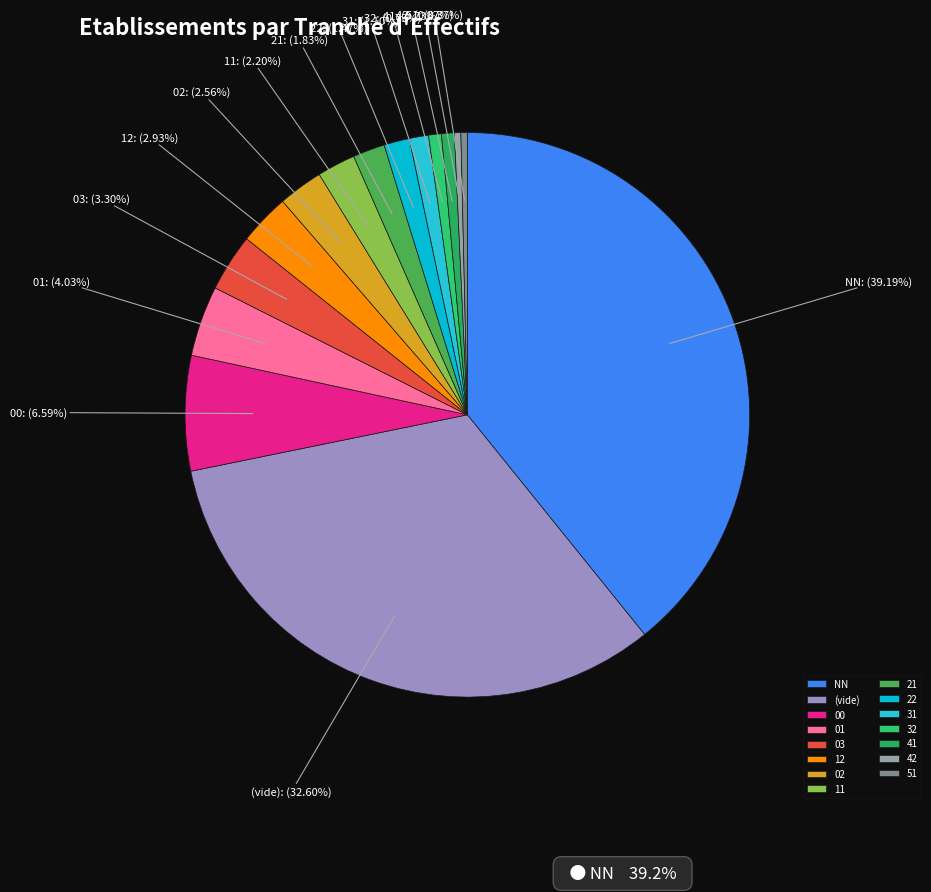

True or false: 22 accounts for 16% of the total.

False